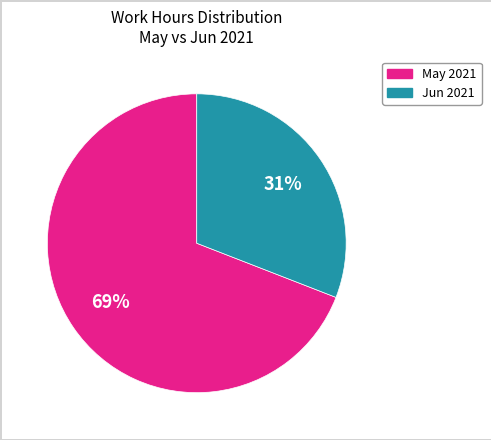

Count the number of slices in the pie.

2